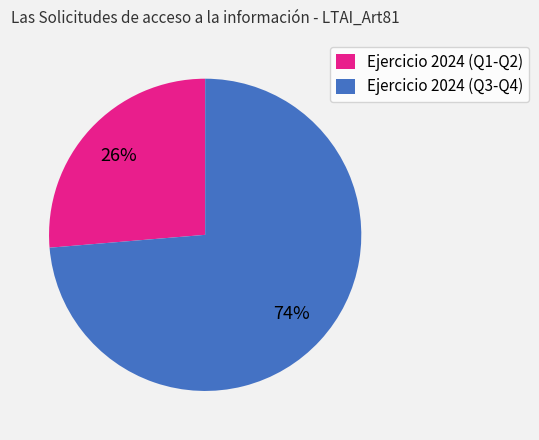

What is the smallest slice in the pie chart?

Ejercicio 2024 (Q1-Q2)